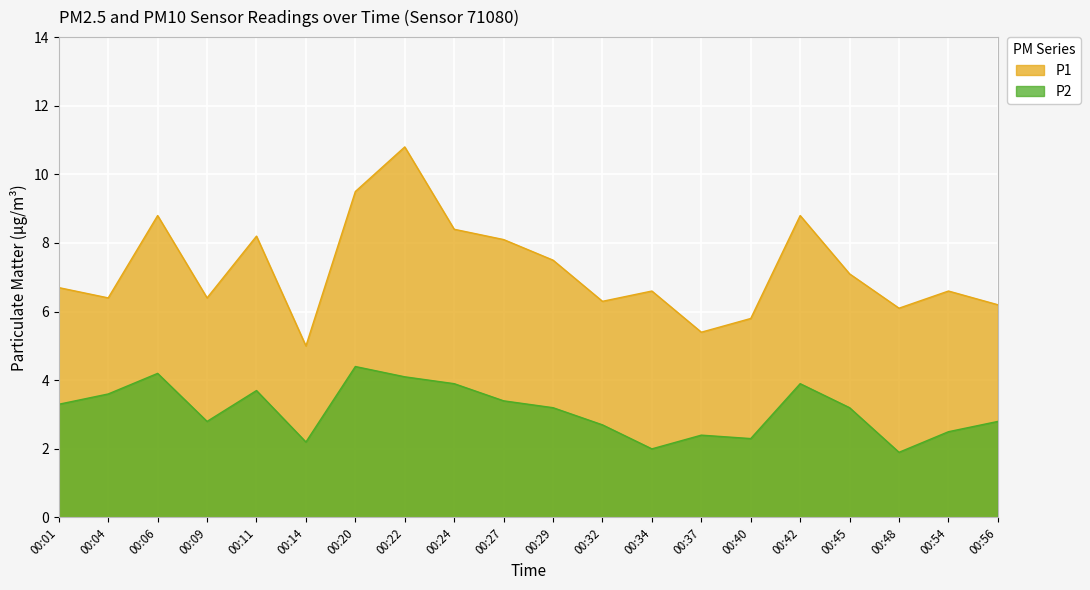

What is the average value of the P1 series?

7.2